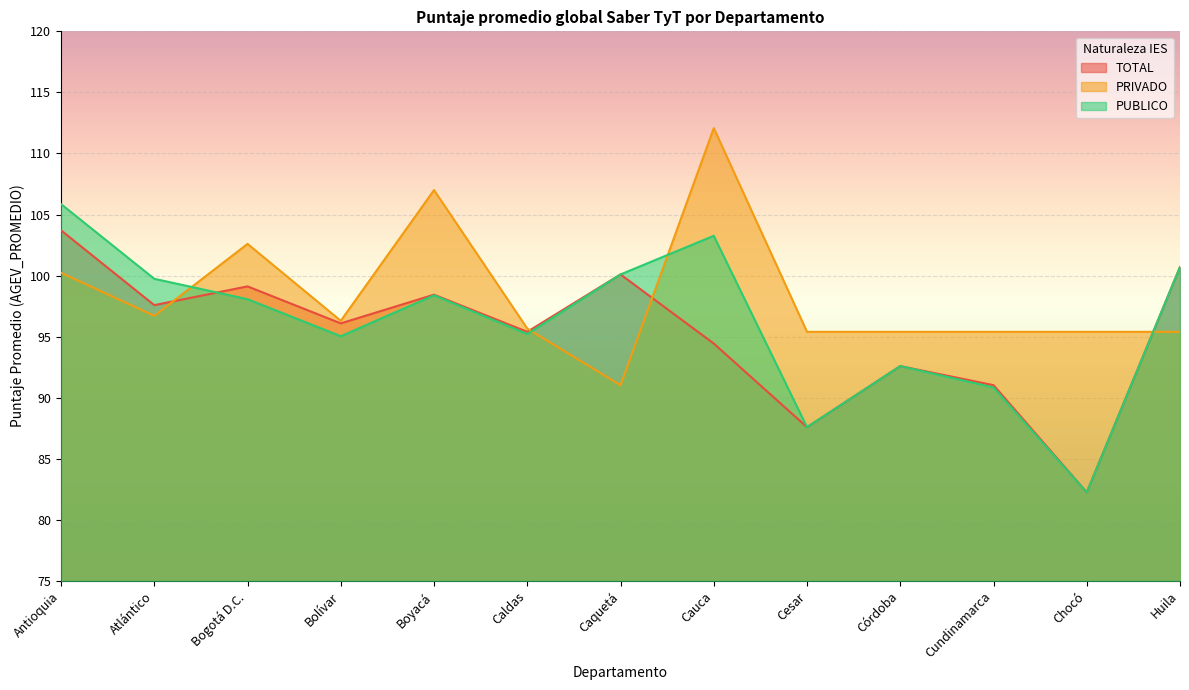

Count the number of data series in this chart.

3